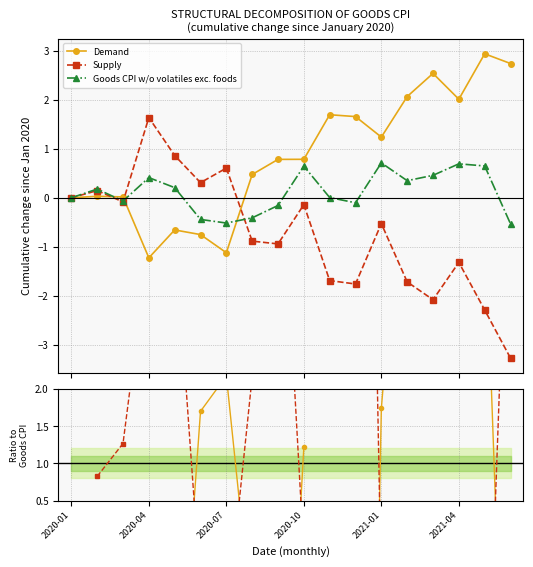

In Demand/Goods CPI, how many points are higher than both neighbors (excluding endpoints)?

3